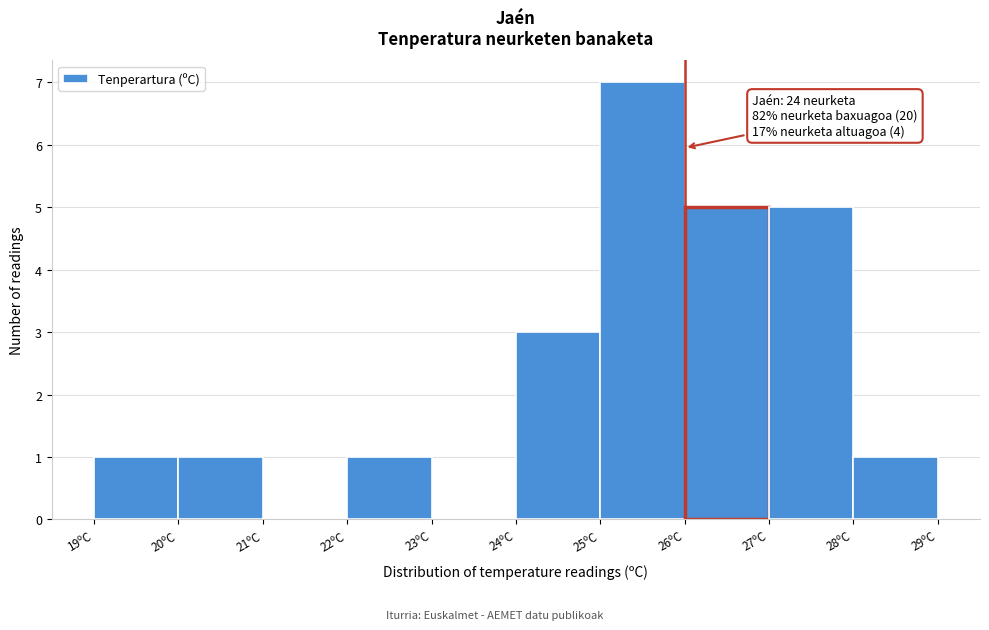

Over which range of the x-axis is the bar tallest?

25 to 26